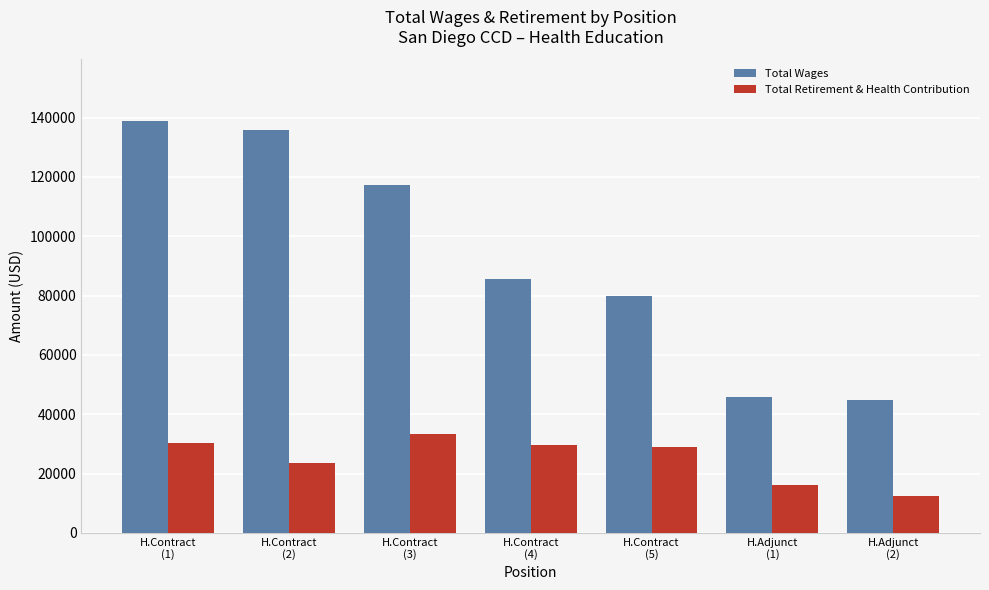

Which series has the largest total across all categories?

Total Wages